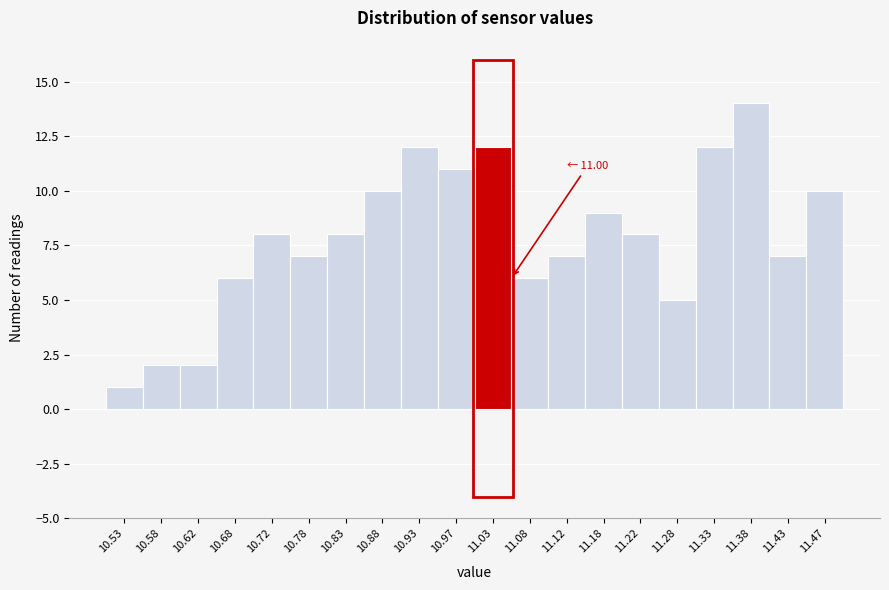

Over which range of the x-axis is the bar tallest?

11.35 to 11.40